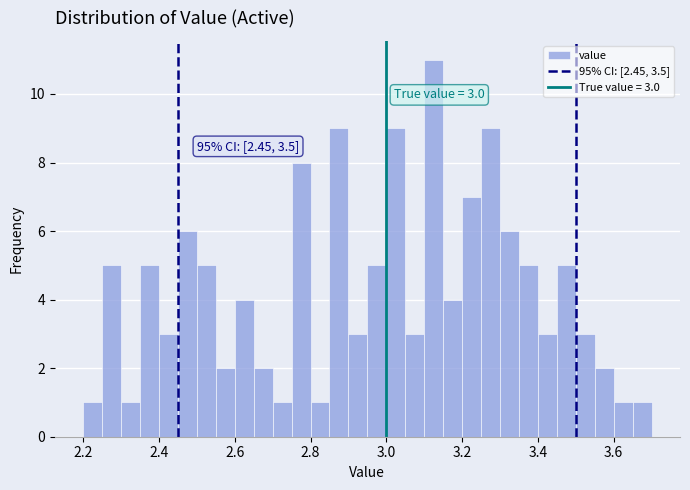

Around what value on the x-axis is the tallest bar? Give the approximate position of its centre, as read against the axis.

3.12